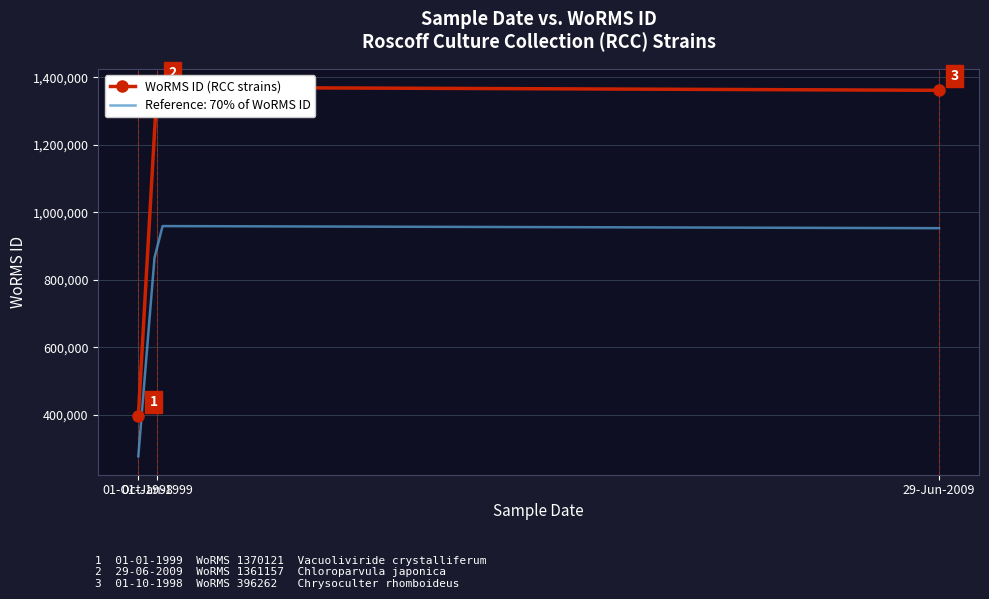

What is the greatest value displayed?

1370121